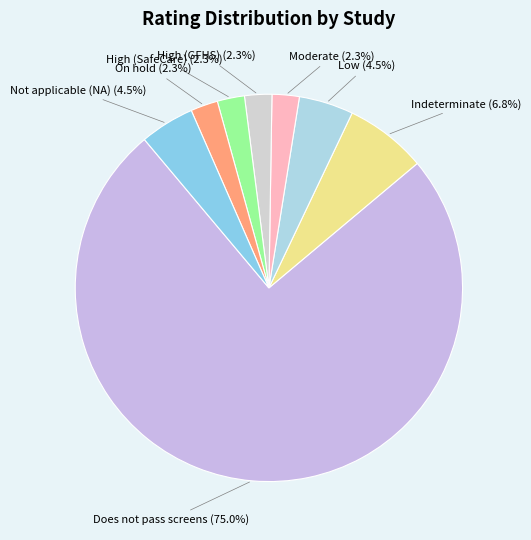

Approximately how many times larger is the value at Indeterminate compared to On hold?

3.0